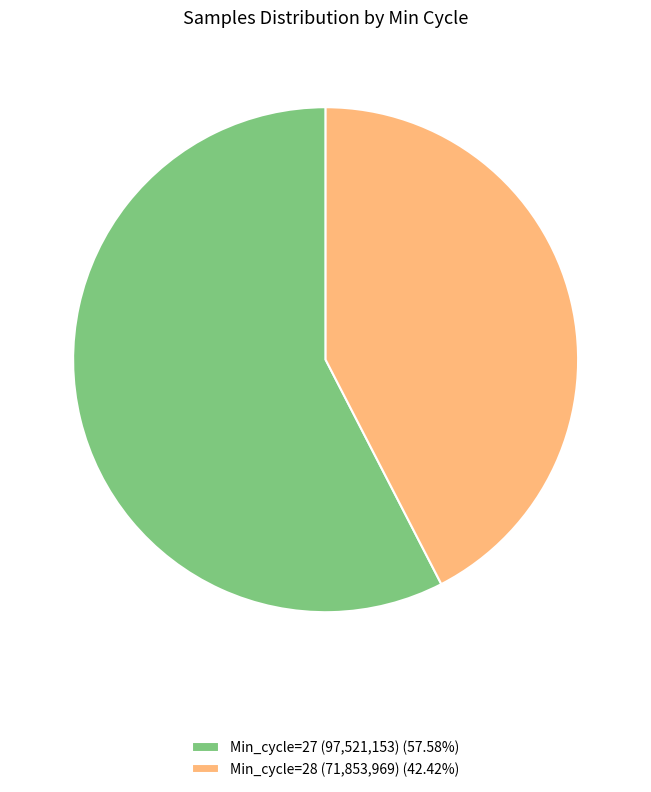

Is there a majority slice in this chart?

Yes